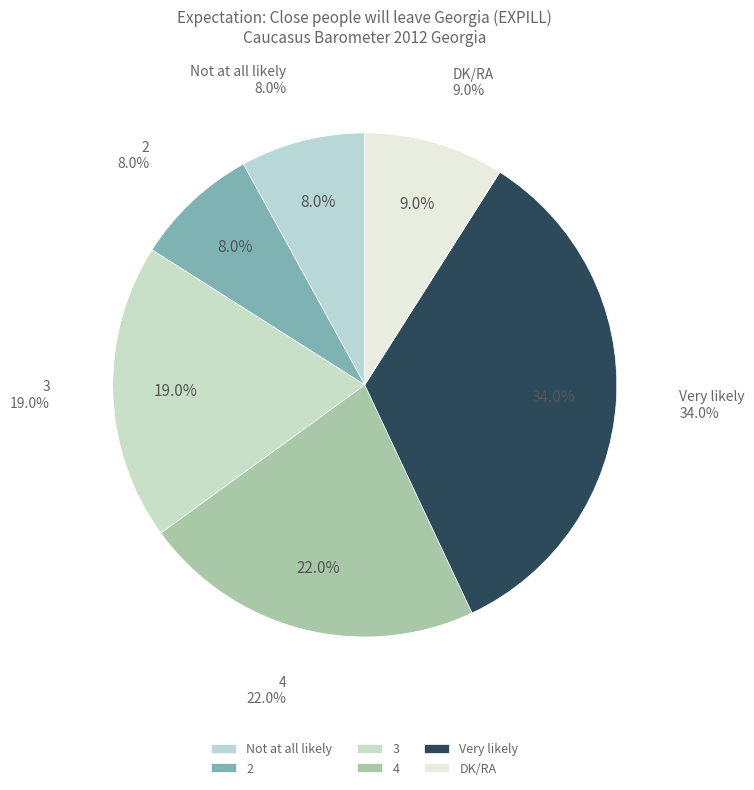

Is the sum of 3 and Very likely greater than half?

Yes